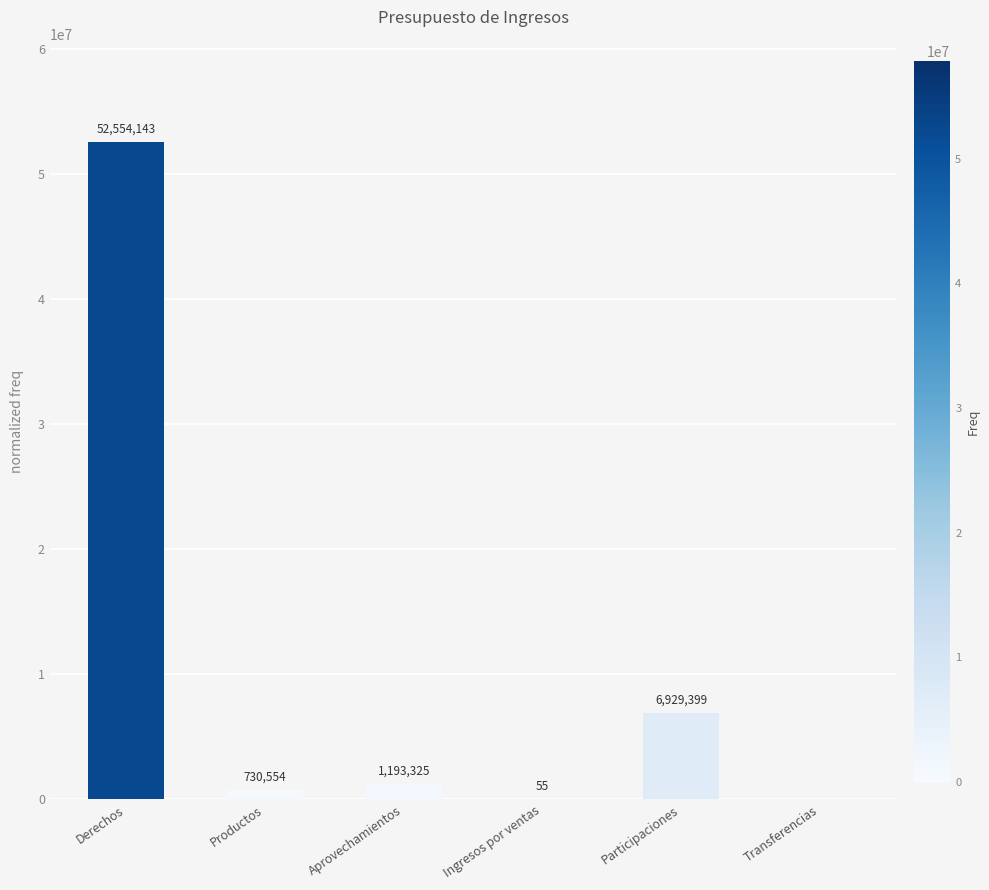

At which label does the data first exceed 1193324?

Derechos